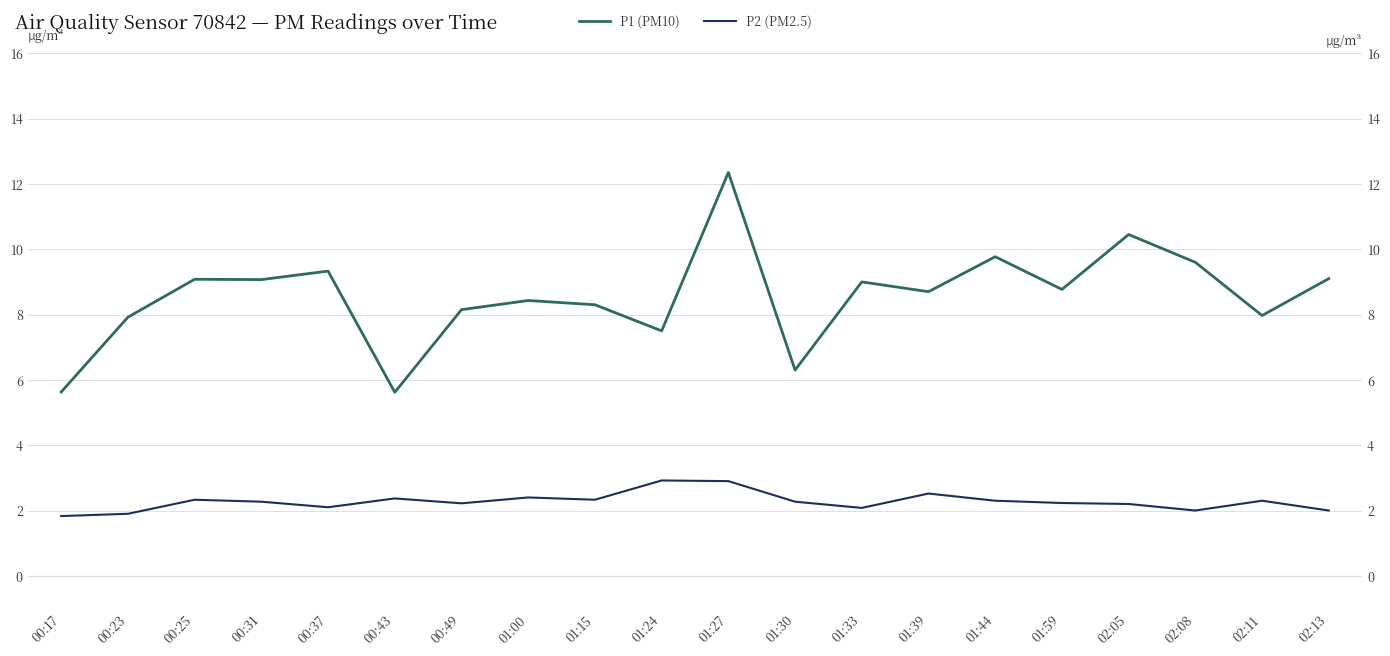

Reading left to right, transcribe all the data shown in this chart.

P1 (PM10): 00:17=5.6	00:23=7.9	00:25=9.1	00:31=9.1	00:37=9.3	00:43=5.6	00:49=8.2	01:00=8.4	01:15=8.3	01:24=7.5	01:27=12.3	01:30=6.3	01:33=9.0	01:39=8.7	01:44=9.8	01:59=8.8	02:05=10.4	02:08=9.6	02:11=8.0	02:13=9.1
P2 (PM2.5): 00:17=1.8	00:23=1.9	00:25=2.3	00:31=2.3	00:37=2.1	00:43=2.4	00:49=2.2	01:00=2.4	01:15=2.3	01:24=2.9	01:27=2.9	01:30=2.3	01:33=2.1	01:39=2.5	01:44=2.3	01:59=2.2	02:05=2.2	02:08=2.0	02:11=2.3	02:13=2.0